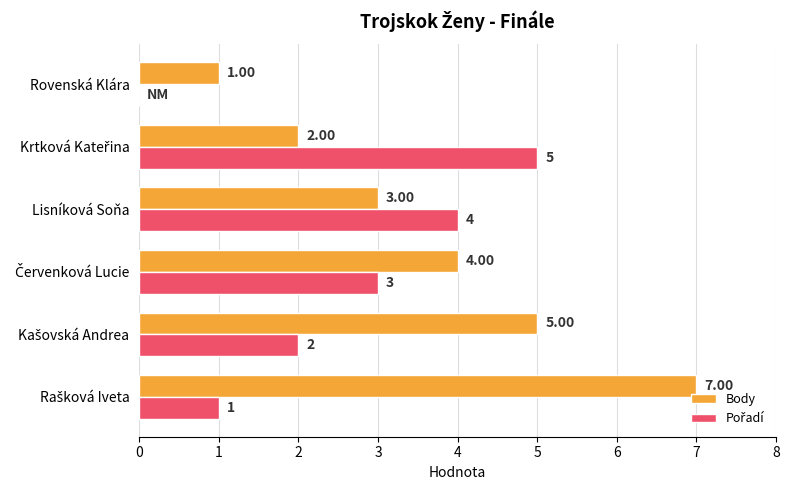

Which series has the largest total across all categories?

Body